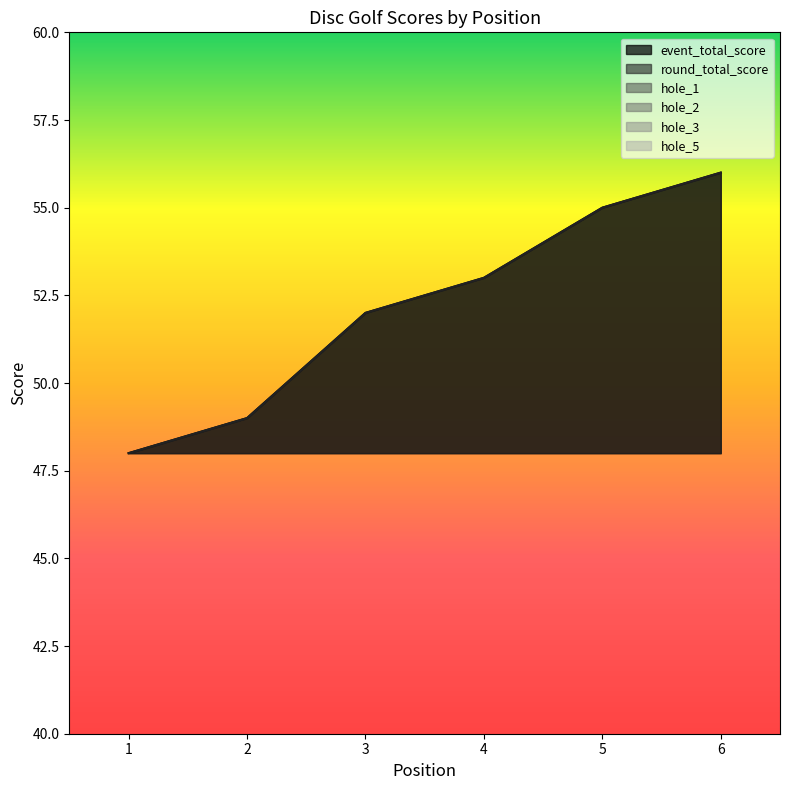

In hole_1, how many points are lower than both neighbors (excluding endpoints)?

1